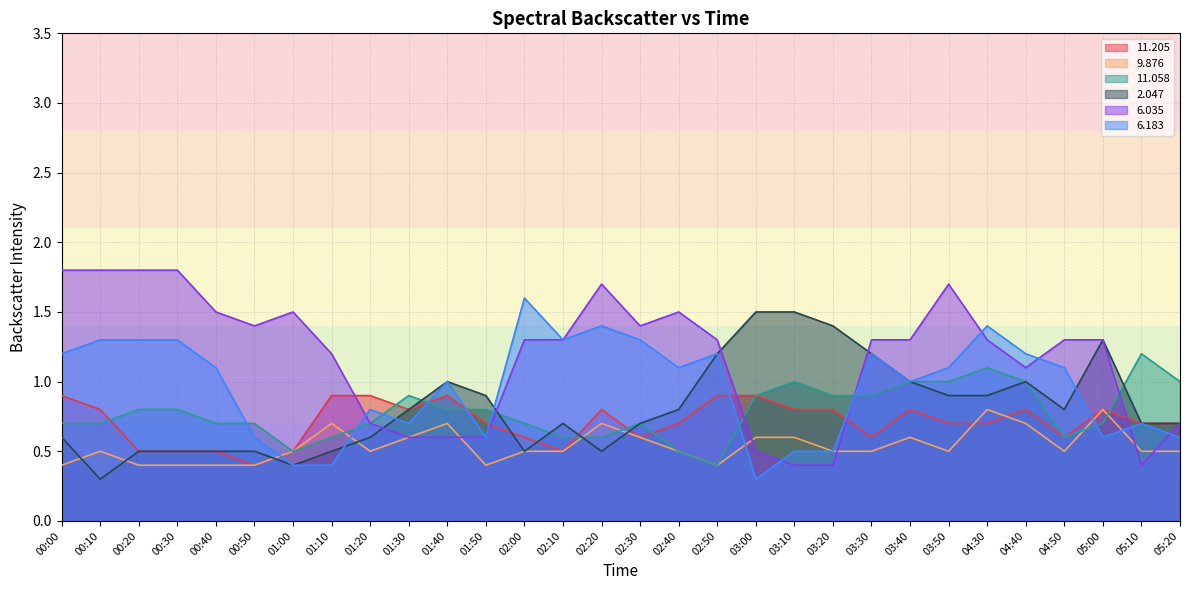

Reading left to right, what are all the values shown in this chart?

 11.205: 00:00=0.9	00:10=0.8	00:20=0.5	00:30=0.5	00:40=0.5	00:50=0.4	01:00=0.5	01:10=0.9	01:20=0.9	01:30=0.8	01:40=0.9	01:50=0.7	02:00=0.6	02:10=0.5	02:20=0.8	02:30=0.6	02:40=0.7	02:50=0.9	03:00=0.9	03:10=0.8	03:20=0.8	03:30=0.6	03:40=0.8	03:50=0.7	04:30=0.7	04:40=0.8	04:50=0.6	05:00=0.8	05:10=0.7	05:20=0.7
  9.876: 00:00=0.4	00:10=0.5	00:20=0.4	00:30=0.4	00:40=0.4	00:50=0.4	01:00=0.5	01:10=0.7	01:20=0.5	01:30=0.6	01:40=0.7	01:50=0.4	02:00=0.5	02:10=0.5	02:20=0.7	02:30=0.6	02:40=0.5	02:50=0.4	03:00=0.6	03:10=0.6	03:20=0.5	03:30=0.5	03:40=0.6	03:50=0.5	04:30=0.8	04:40=0.7	04:50=0.5	05:00=0.8	05:10=0.5	05:20=0.5
 11.058: 00:00=0.7	00:10=0.7	00:20=0.8	00:30=0.8	00:40=0.7	00:50=0.7	01:00=0.5	01:10=0.6	01:20=0.7	01:30=0.9	01:40=0.8	01:50=0.8	02:00=0.7	02:10=0.6	02:20=0.6	02:30=0.7	02:40=0.5	02:50=0.4	03:00=0.9	03:10=1.0	03:20=0.9	03:30=0.9	03:40=1.0	03:50=1.0	04:30=1.1	04:40=1.0	04:50=0.6	05:00=0.7	05:10=1.2	05:20=1.0
  2.047: 00:00=0.6	00:10=0.3	00:20=0.5	00:30=0.5	00:40=0.5	00:50=0.5	01:00=0.4	01:10=0.5	01:20=0.6	01:30=0.8	01:40=1.0	01:50=0.9	02:00=0.5	02:10=0.7	02:20=0.5	02:30=0.7	02:40=0.8	02:50=1.2	03:00=1.5	03:10=1.5	03:20=1.4	03:30=1.2	03:40=1.0	03:50=0.9	04:30=0.9	04:40=1.0	04:50=0.8	05:00=1.3	05:10=0.7	05:20=0.7
  6.035: 00:00=1.8	00:10=1.8	00:20=1.8	00:30=1.8	00:40=1.5	00:50=1.4	01:00=1.5	01:10=1.2	01:20=0.7	01:30=0.6	01:40=0.6	01:50=0.6	02:00=1.3	02:10=1.3	02:20=1.7	02:30=1.4	02:40=1.5	02:50=1.3	03:00=0.5	03:10=0.4	03:20=0.4	03:30=1.3	03:40=1.3	03:50=1.7	04:30=1.3	04:40=1.1	04:50=1.3	05:00=1.3	05:10=0.4	05:20=0.7
  6.183: 00:00=1.2	00:10=1.3	00:20=1.3	00:30=1.3	00:40=1.1	00:50=0.6	01:00=0.4	01:10=0.4	01:20=0.8	01:30=0.7	01:40=1.0	01:50=0.6	02:00=1.6	02:10=1.3	02:20=1.4	02:30=1.3	02:40=1.1	02:50=1.2	03:00=0.3	03:10=0.5	03:20=0.5	03:30=1.2	03:40=1.0	03:50=1.1	04:30=1.4	04:40=1.2	04:50=1.1	05:00=0.6	05:10=0.7	05:20=0.6